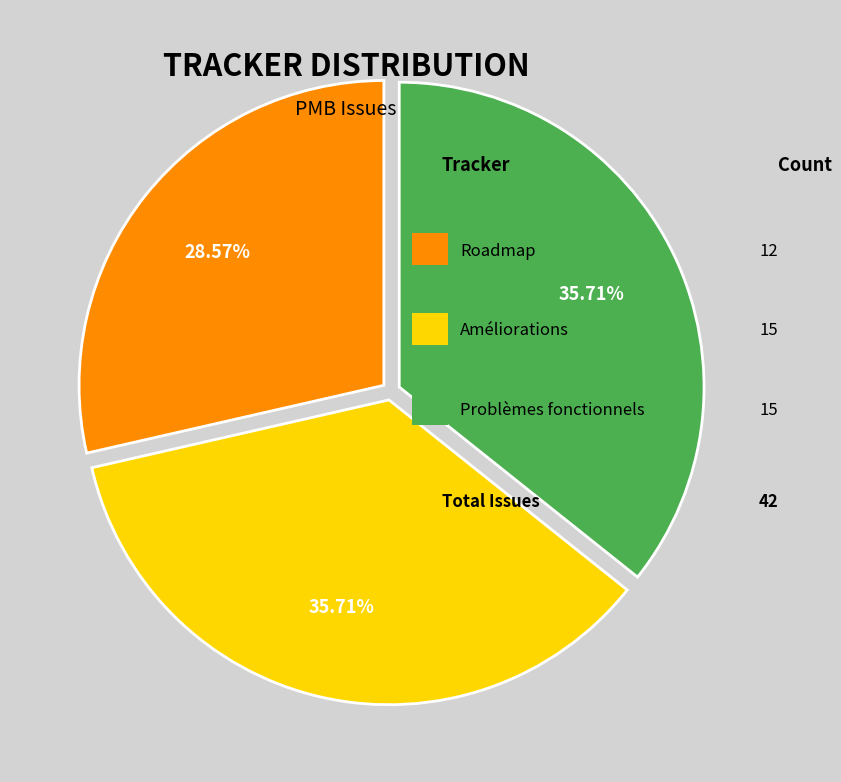

Does any single category account for the majority?

No